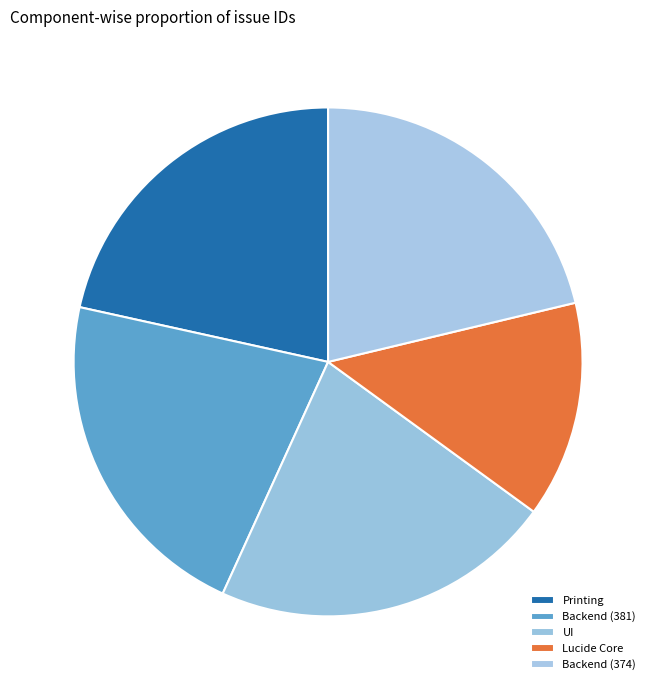

The Backend (374) slice represents 8% of the pie. True or false?

False